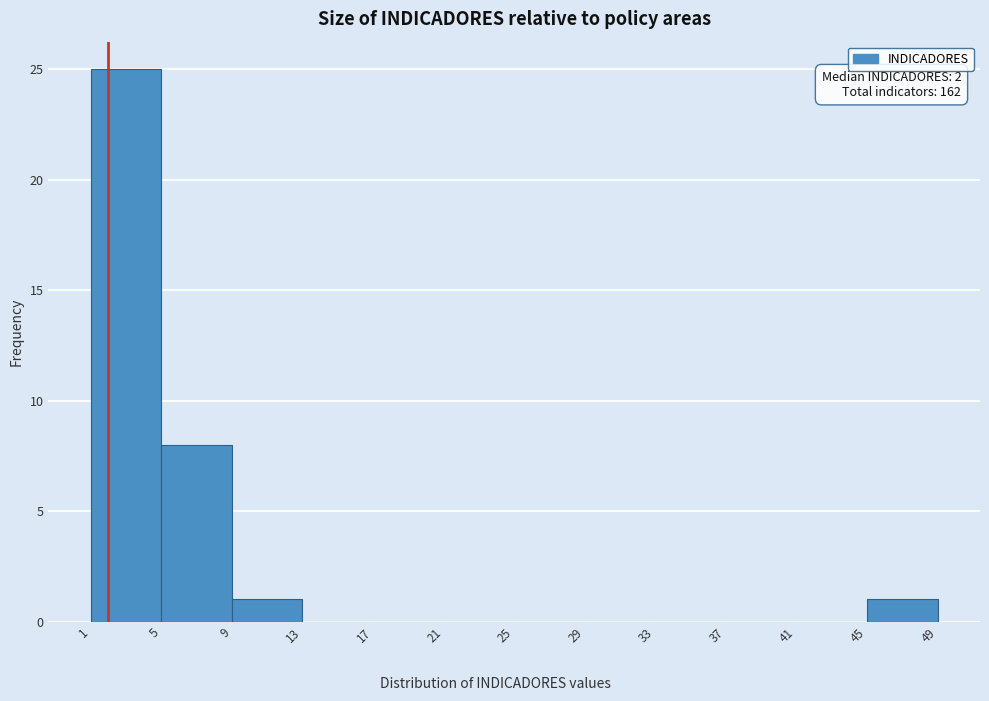

Which range on the x-axis has the tallest bar?

1 to 5